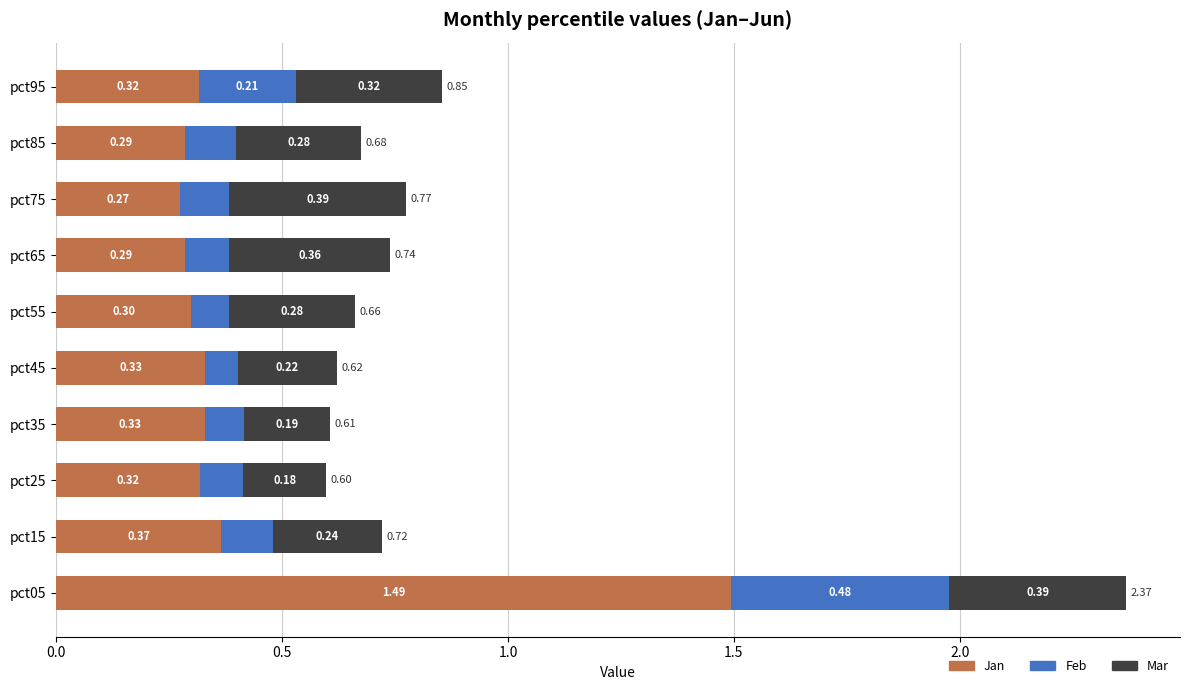

What is the total value across all series at pct55?

0.7